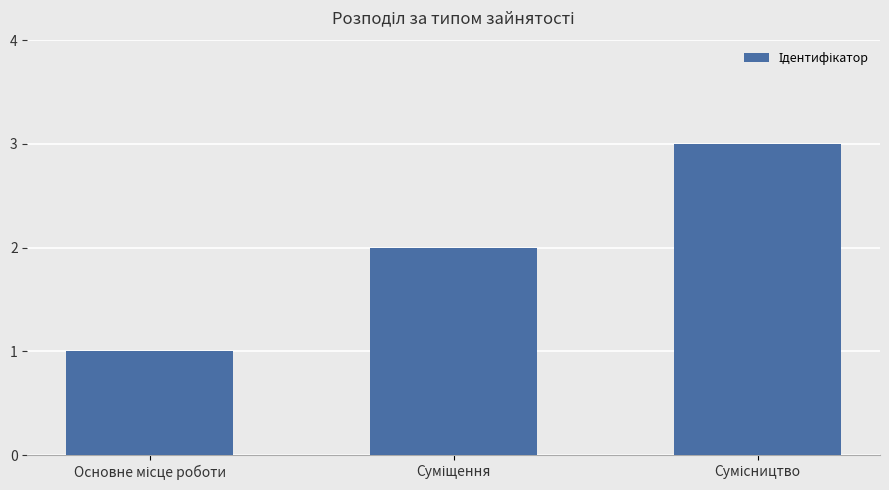

What is the maximum value shown in the chart?

3